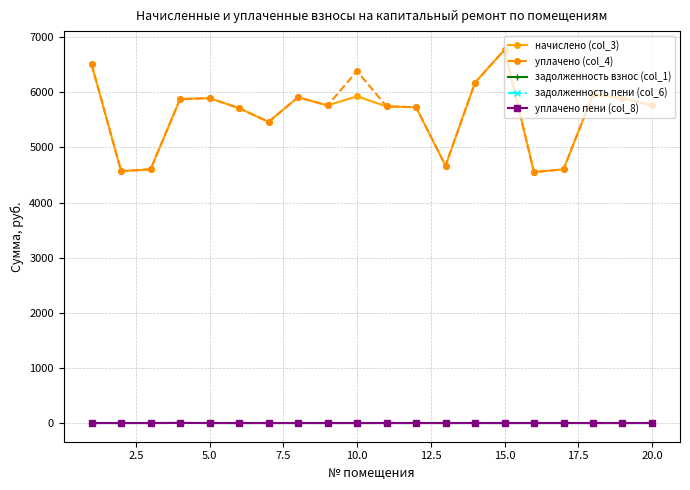

Is this an area chart (filled region under the line)?

No